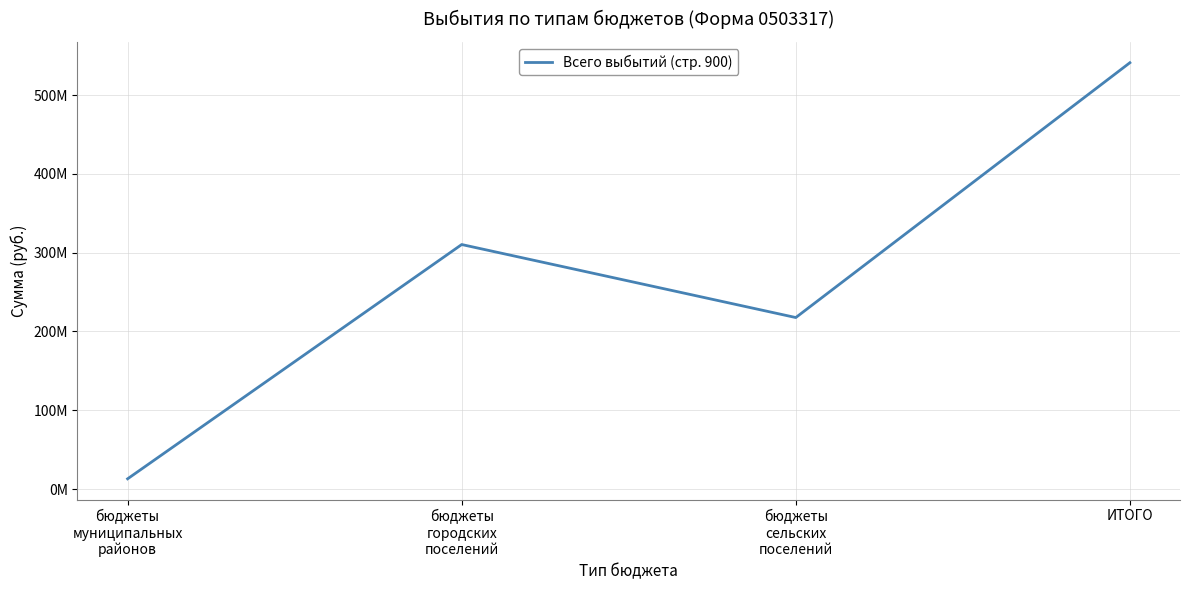

What is the label of the 3rd point from the right?

бюджеты
городских
поселений